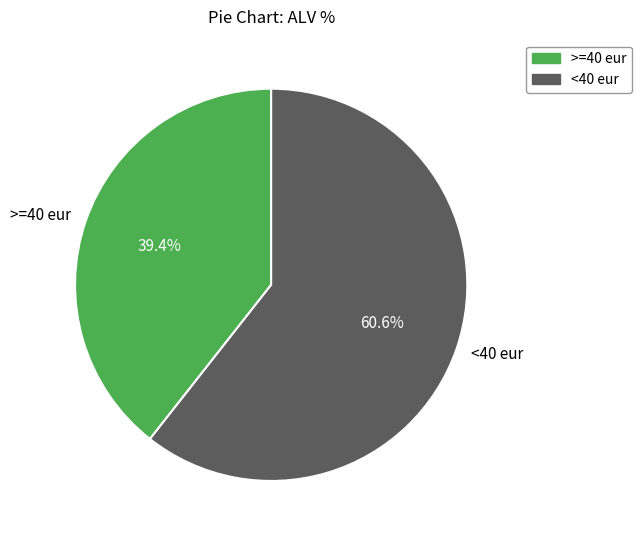

Is there any slice that represents more than half of the pie?

Yes